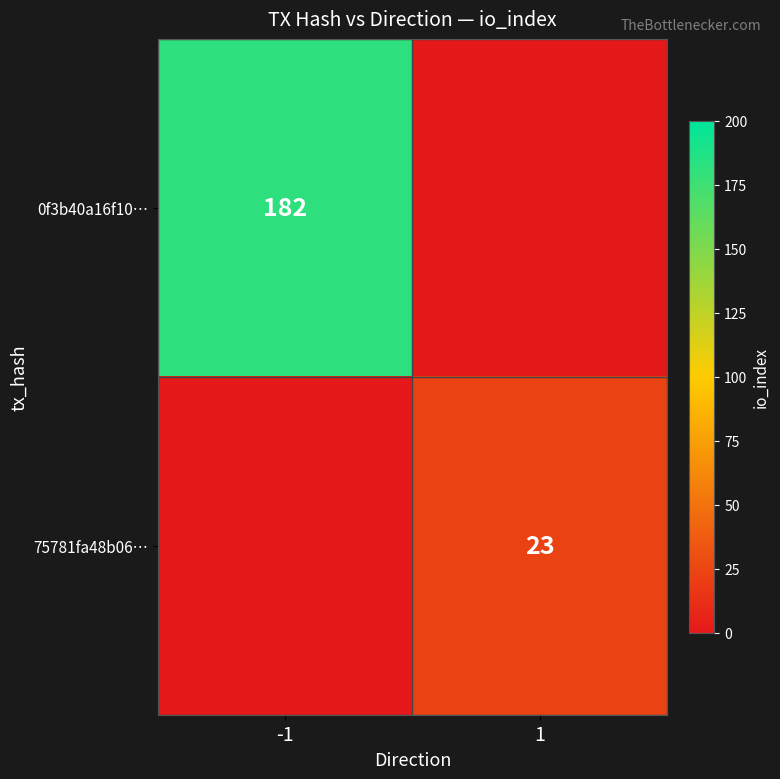

True or false: 0f3b40a16f10… has a value of 125 at -1.

False